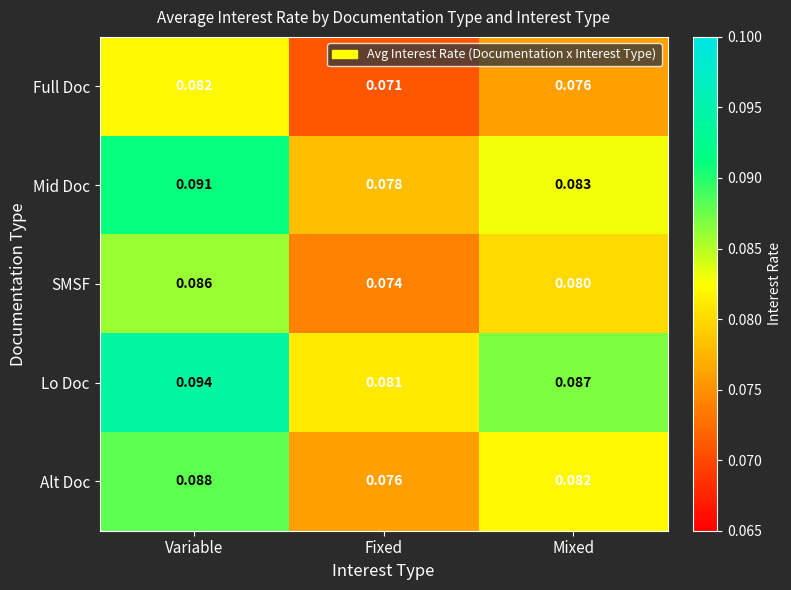

At which label is Alt Doc closest to 0?

Fixed